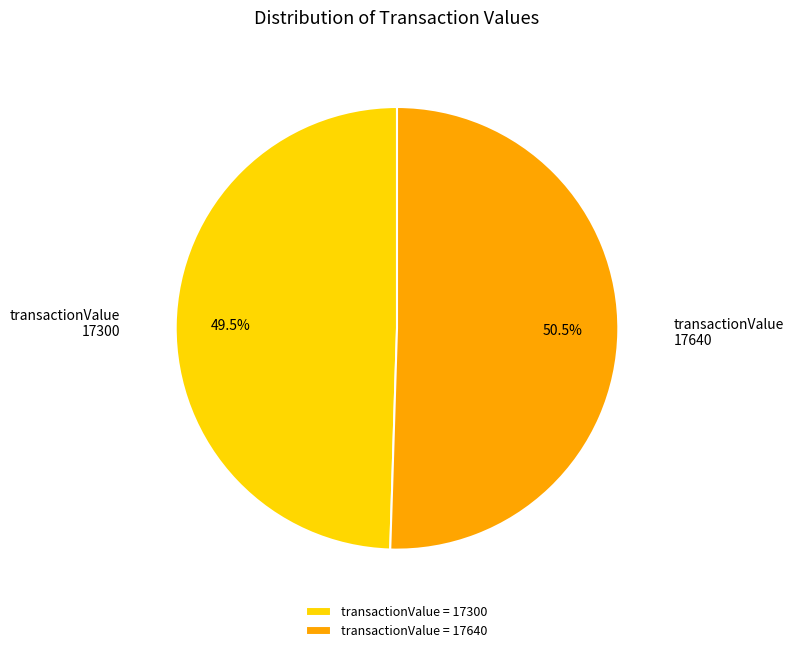

What is the total percentage of transactionValue 17640 and transactionValue 17300?

100.0%